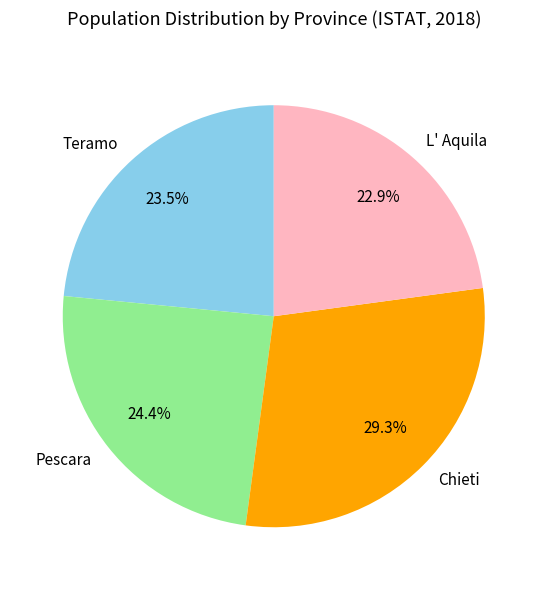

What is the smallest slice in the pie chart?

L' Aquila